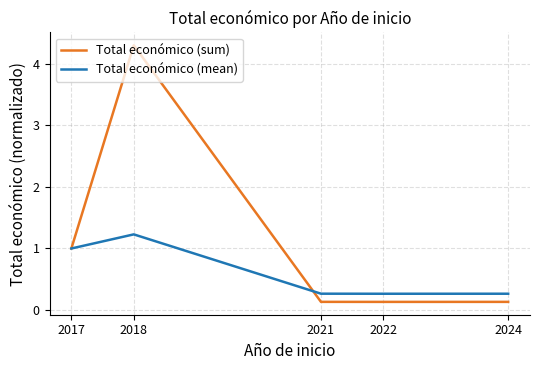

List the series in order of their overall mean, highest first.

Total económico (sum), Total económico (mean)